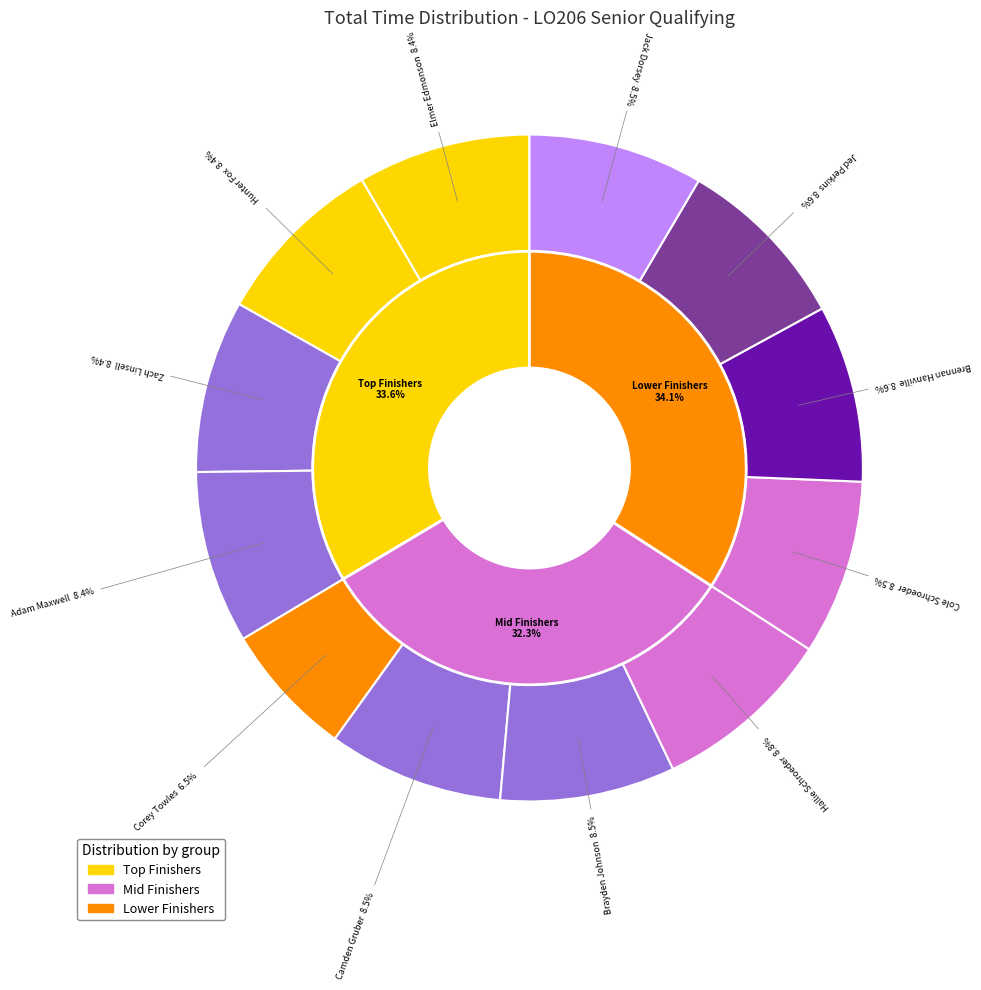

Which slice is the largest?

Hallie Schroeder